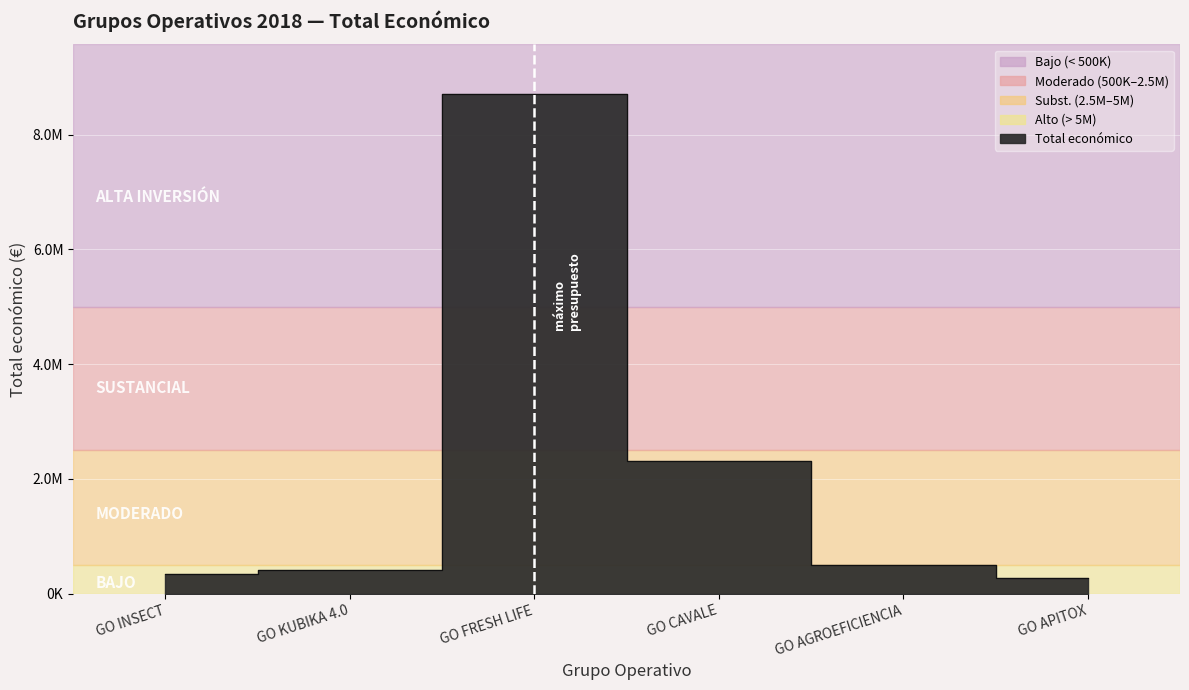

What position from the right is GO INSECT?

6